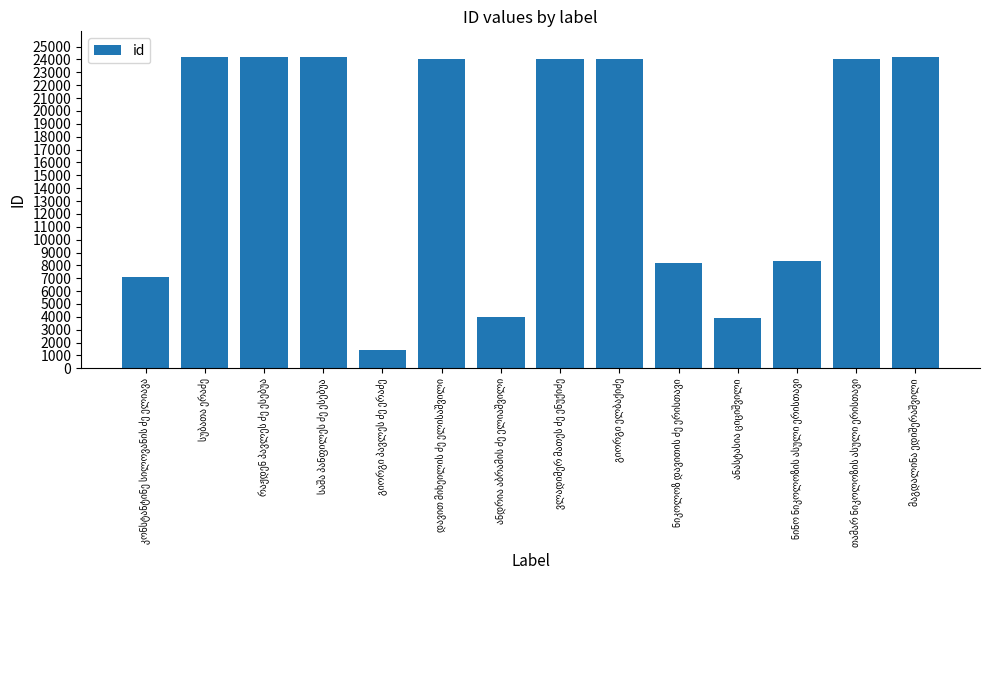

What is the value of the 12th bar from the left?

8347